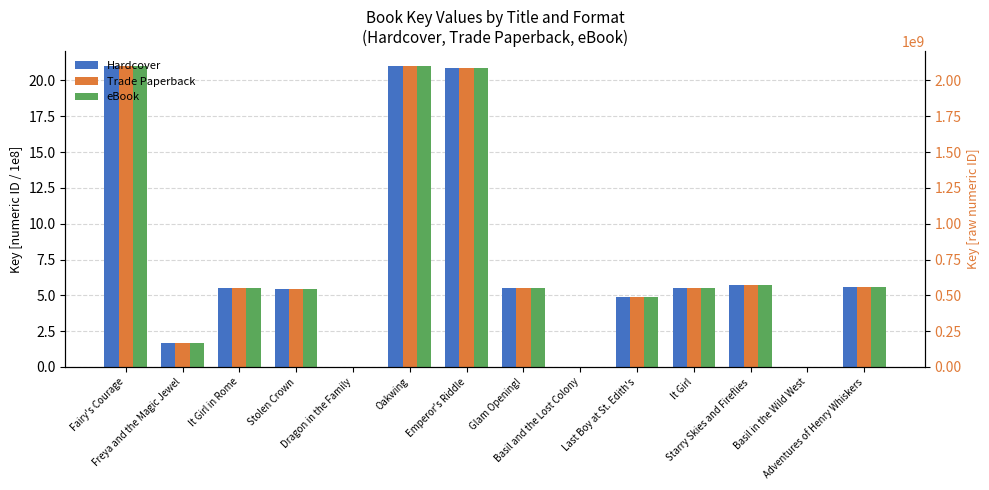

What is the sum of the Hardcover values at Fairy's Courage and Dragon in the Family?

21.0